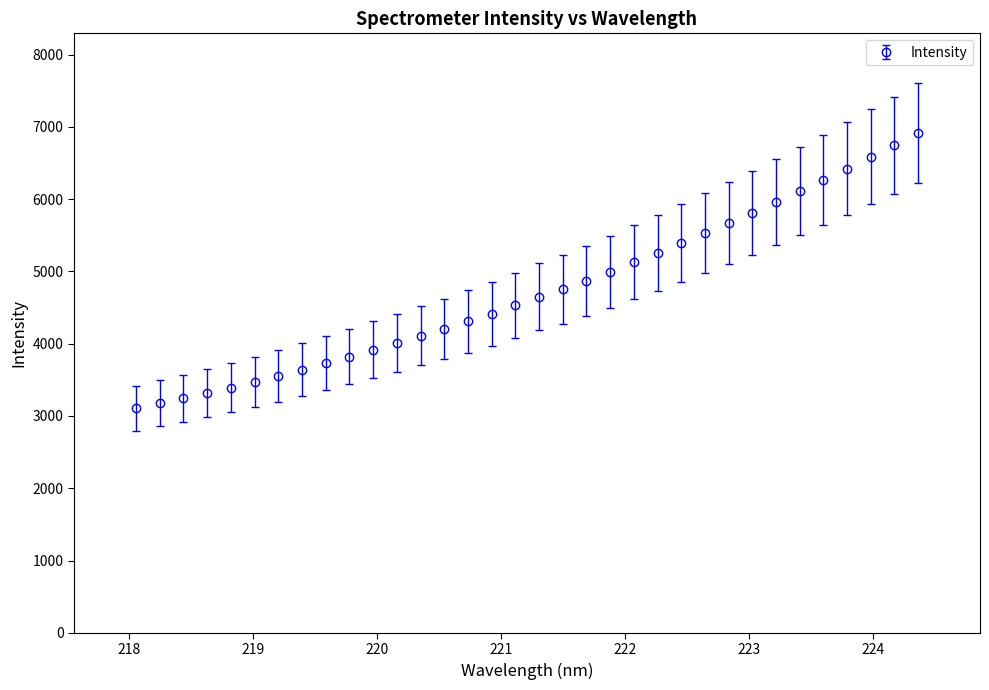

What is the value of the 10th point from the left?

3822.3